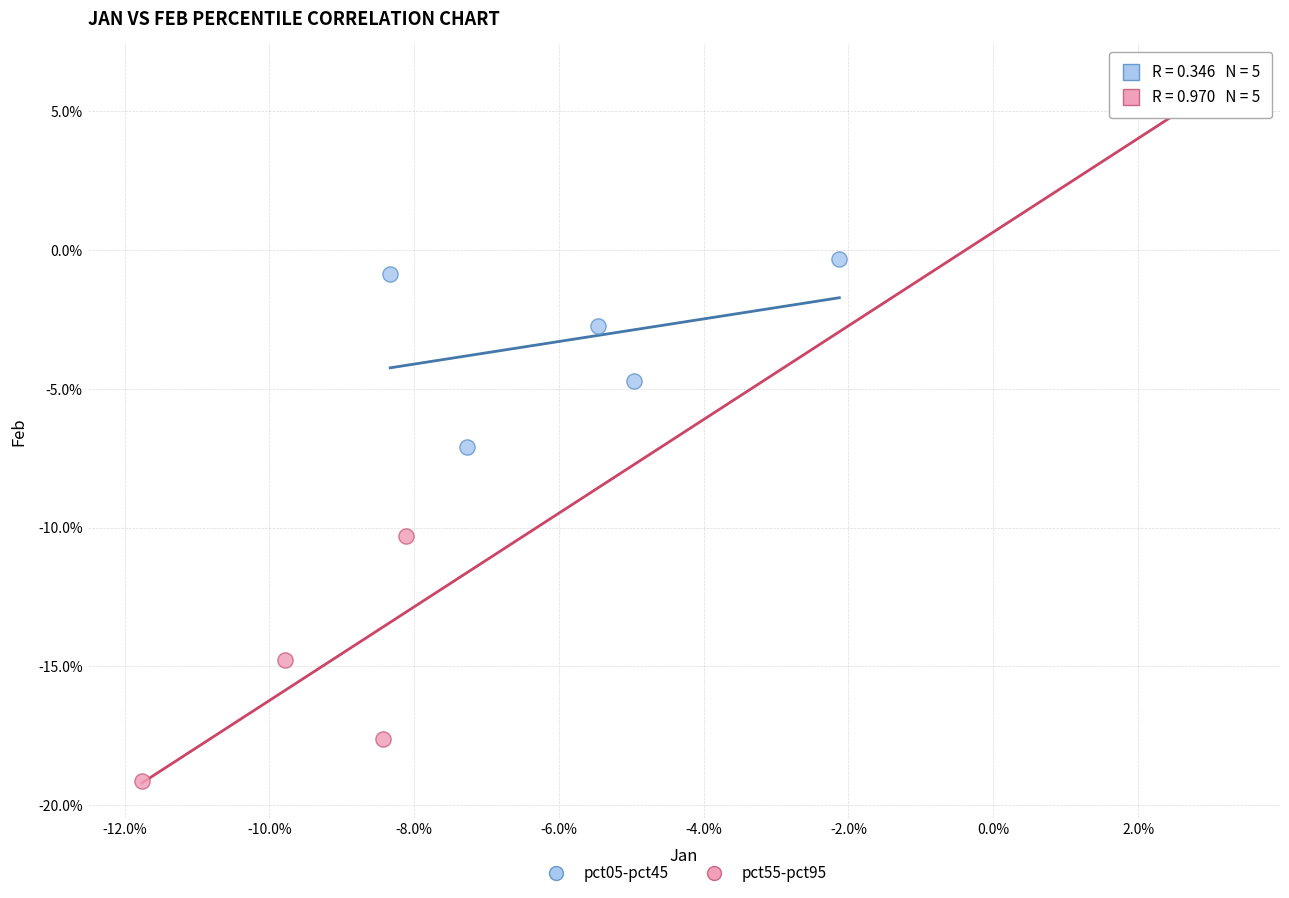

What are all the series names shown in the legend?

pct05-pct45, pct55-pct95